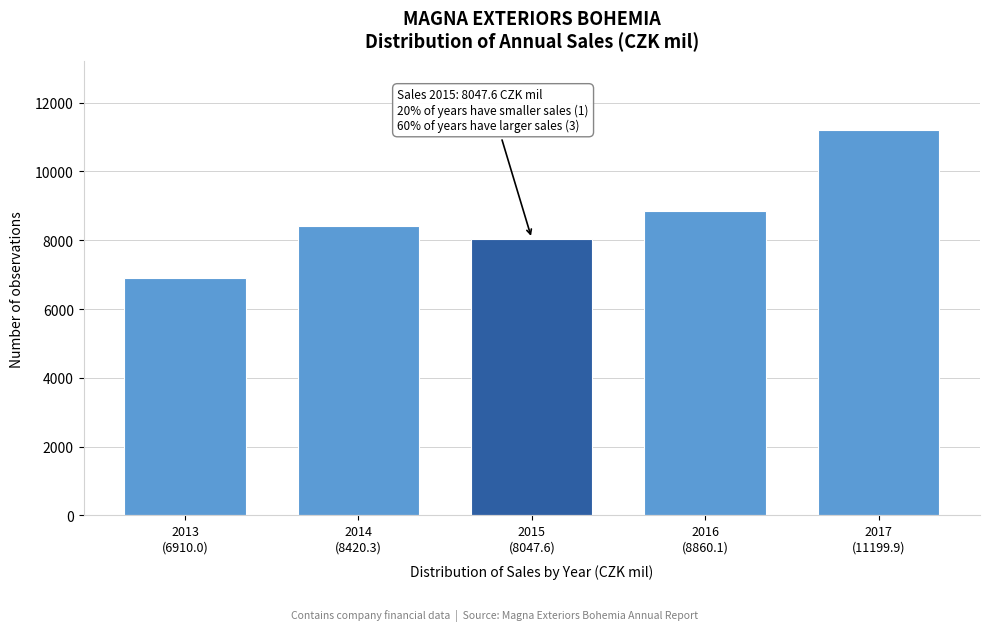

Reading left to right, extract all data points from this chart.

6910.0	8420.3	8047.6	8860.1	11199.9